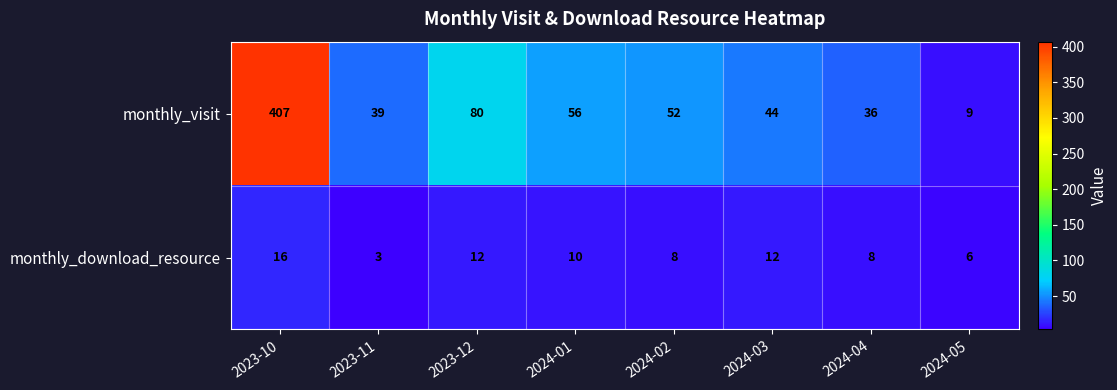

Reading left to right, transcribe all the data shown in this chart.

monthly_visit: 2023-10=407	2023-11=39	2023-12=80	2024-01=56	2024-02=52	2024-03=44	2024-04=36	2024-05=9
monthly_download_resource: 2023-10=16	2023-11=3	2023-12=12	2024-01=10	2024-02=8	2024-03=12	2024-04=8	2024-05=6